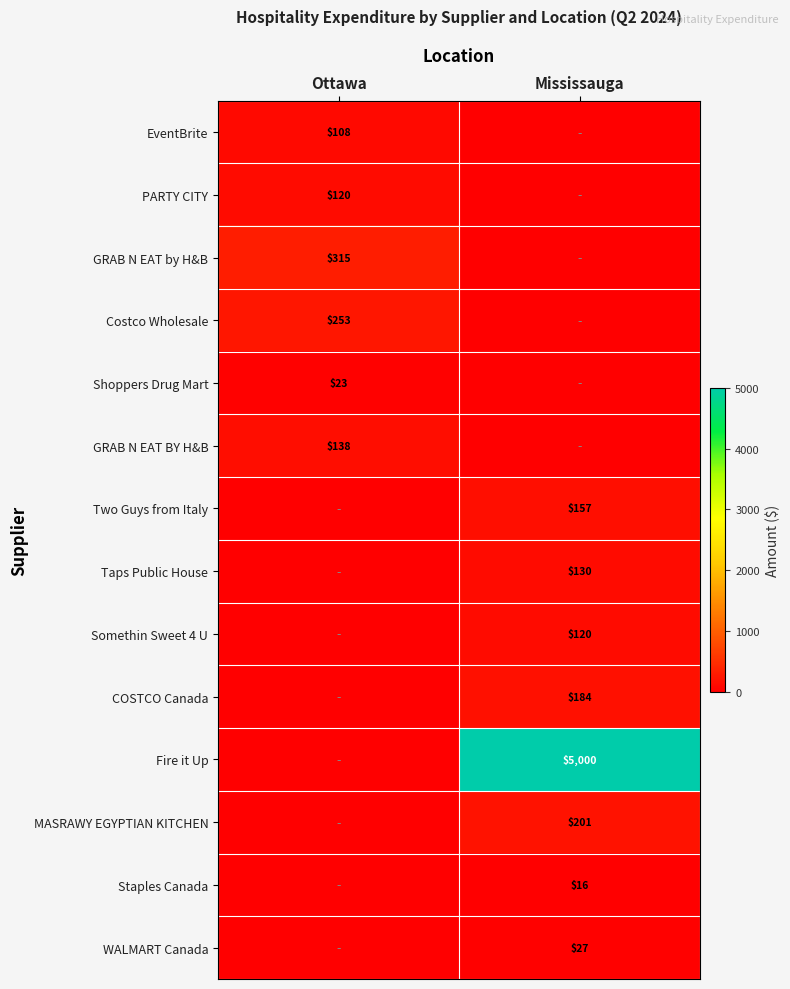

At how many categories does at least one series exceed 425?

1